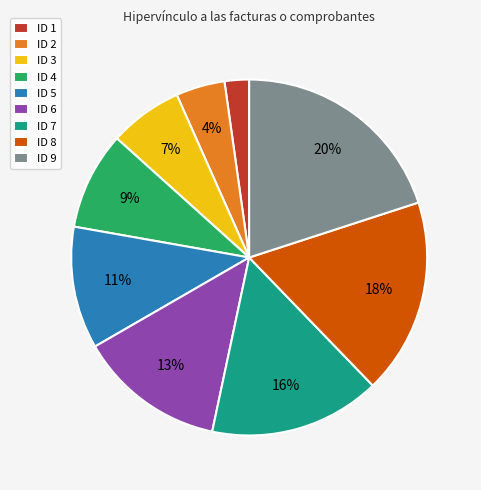

How many slices are in this pie chart?

9